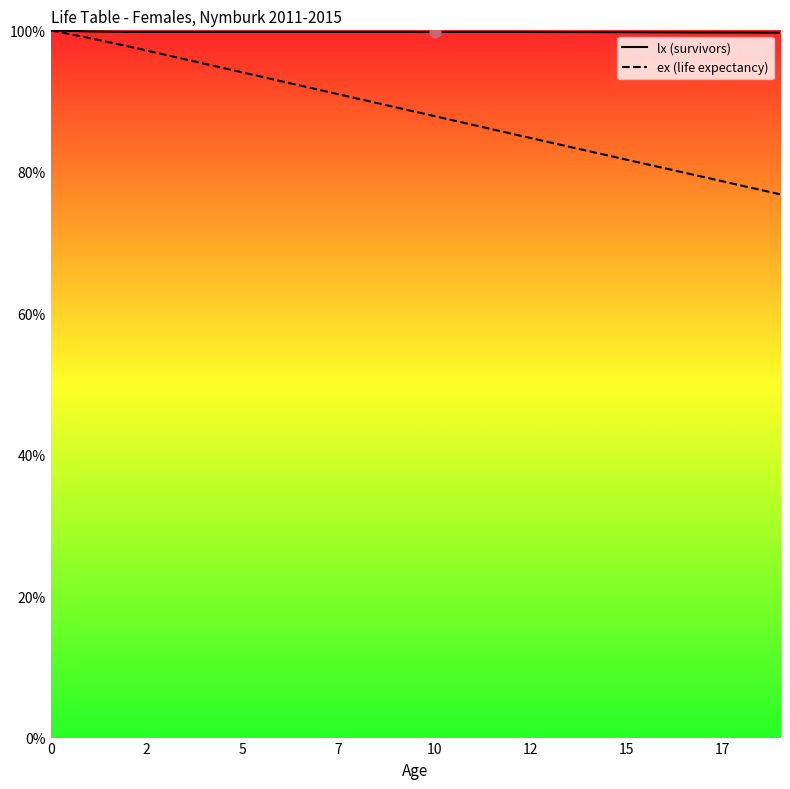

What is the total value across all series at 10?

187.6